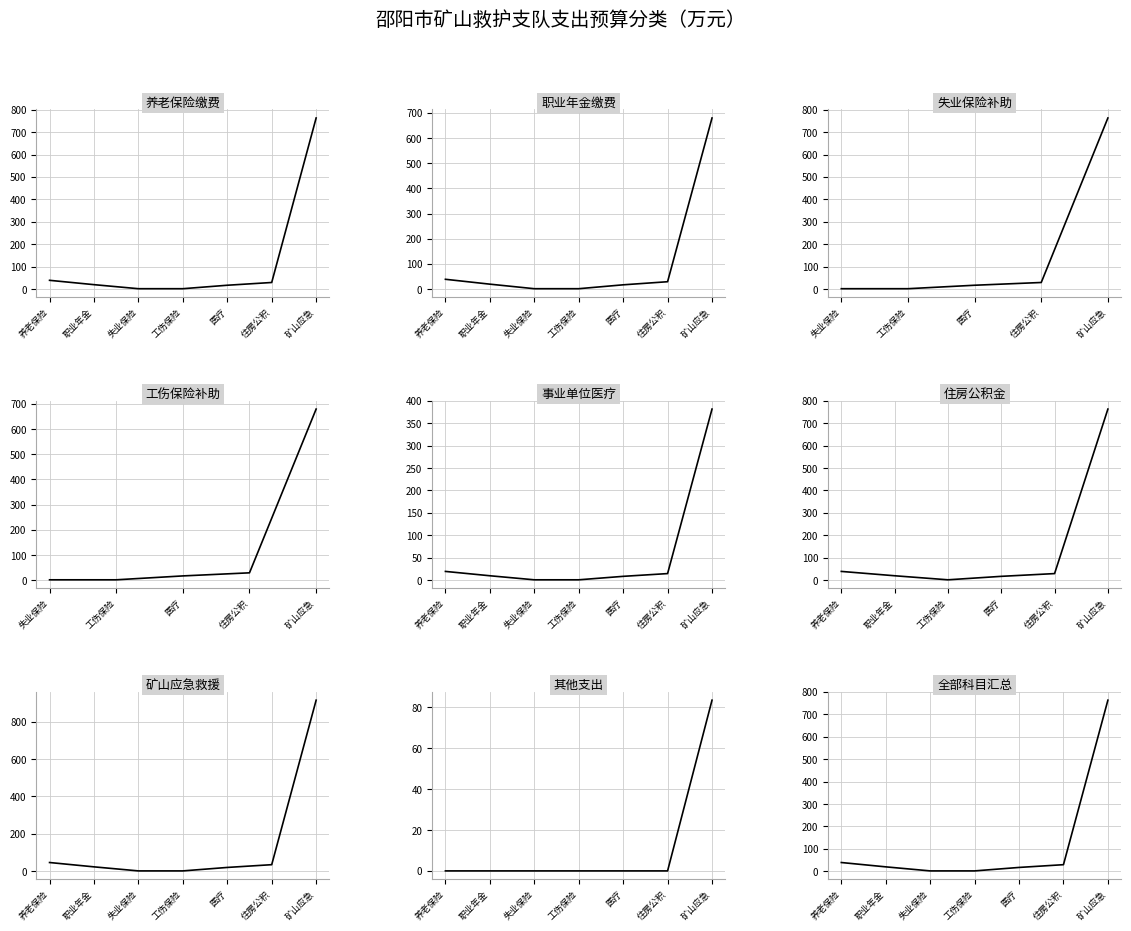

What is the difference between the second highest and second lowest values in the 总计 series?

37.4